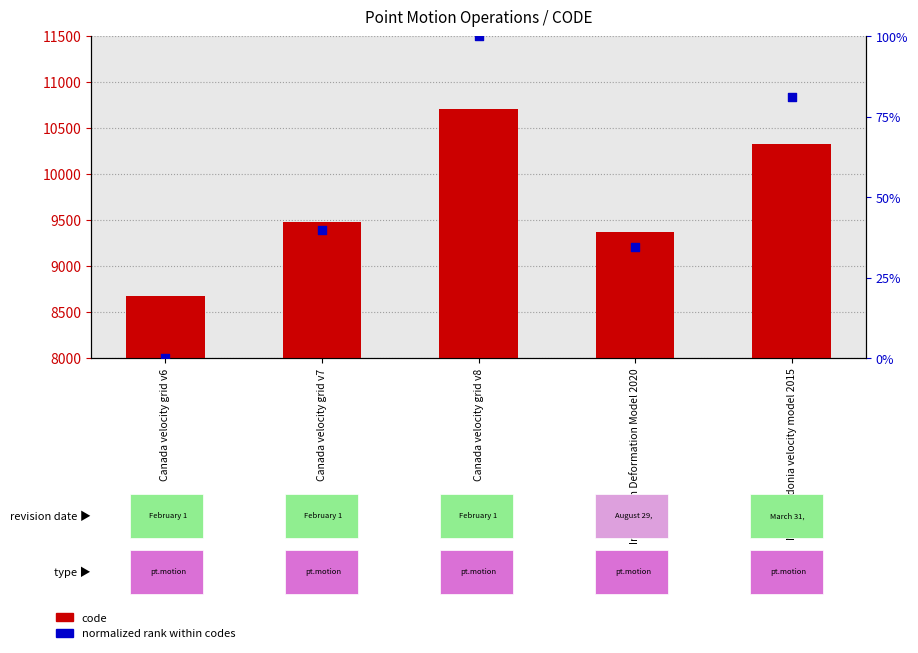

Which series contains the lowest Y value?

normalized rank within codes